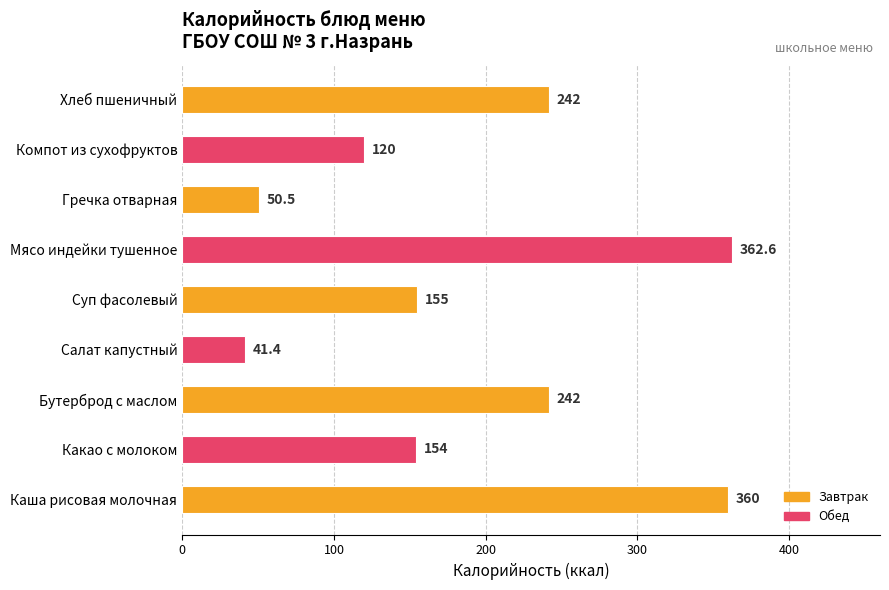

Count the values in the range 120 to 242.

5